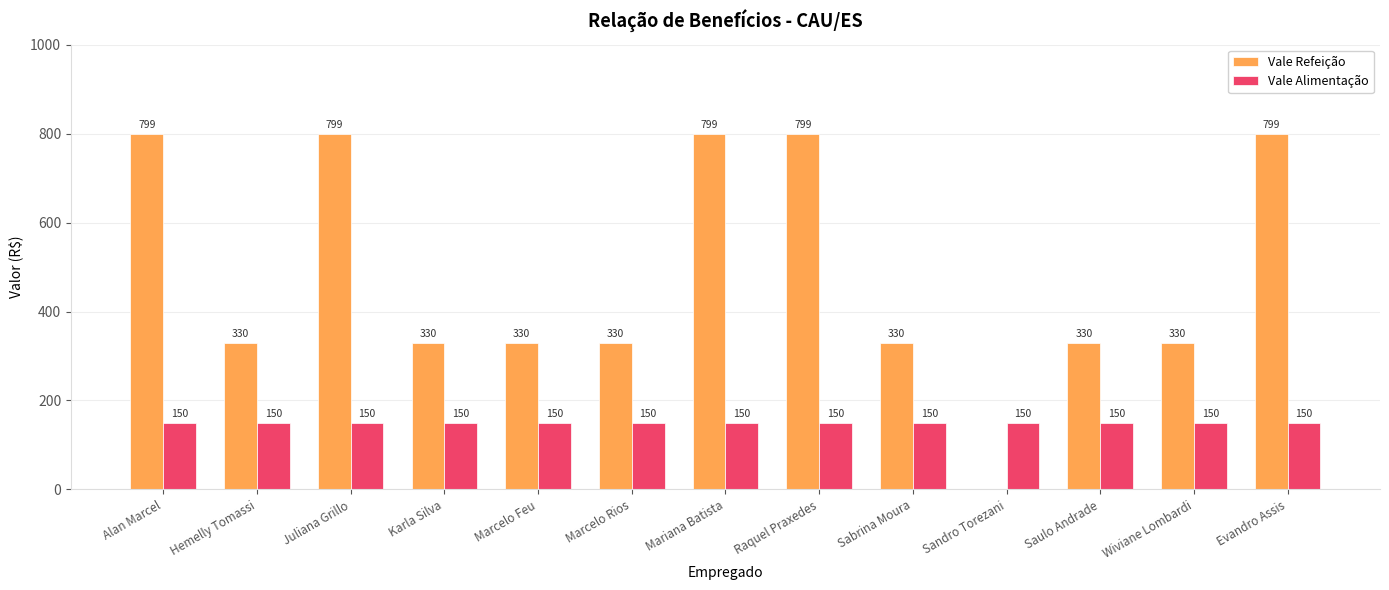

Reading left to right, transcribe all the data shown in this chart.

Vale Refeição: 799	330	799	330	330	330	799	799	330	0	330	330	799
Vale Alimentação: 150	150	150	150	150	150	150	150	150	150	150	150	150